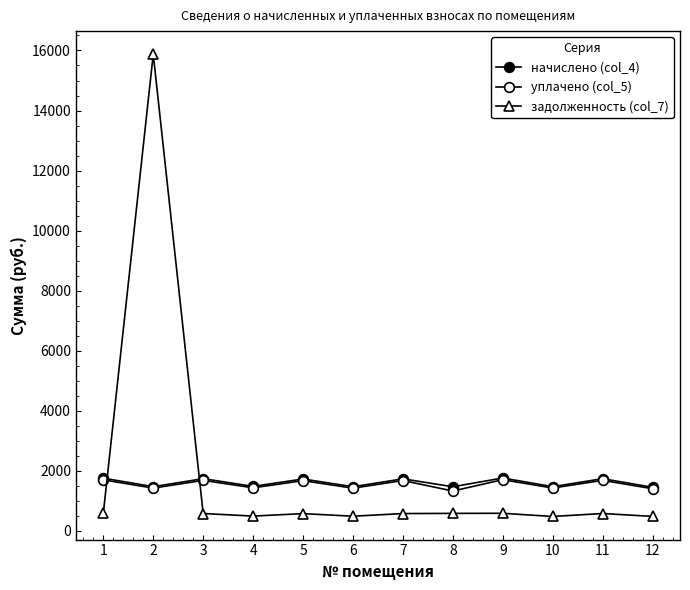

Which series has the widest spread of values?

задолженность (col_7)